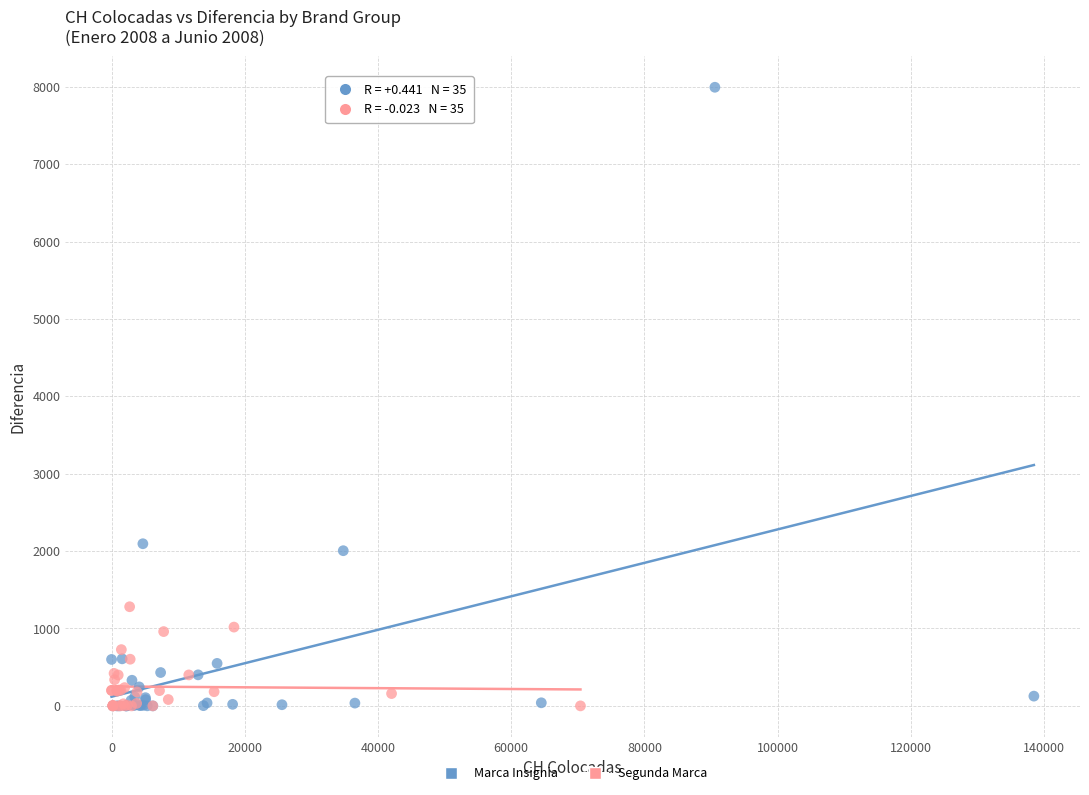

Which series reaches the maximum Y coordinate?

Marca Insignia